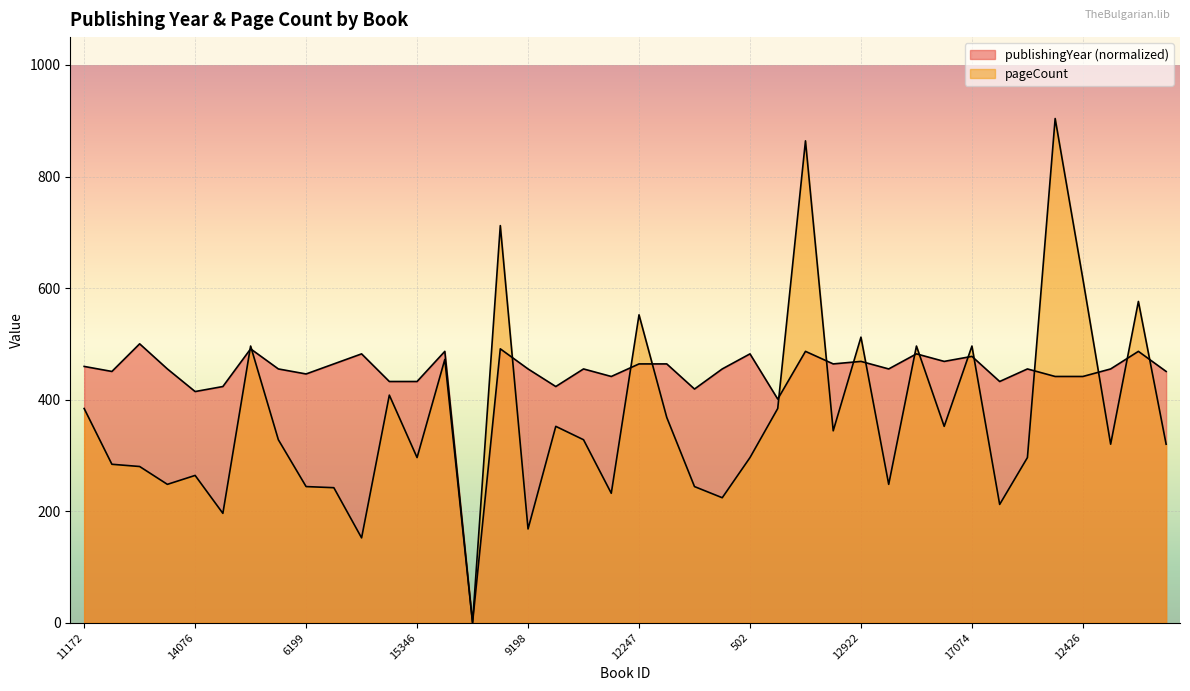

The value of publishingYear at 430 is 161.1. True or false?

False